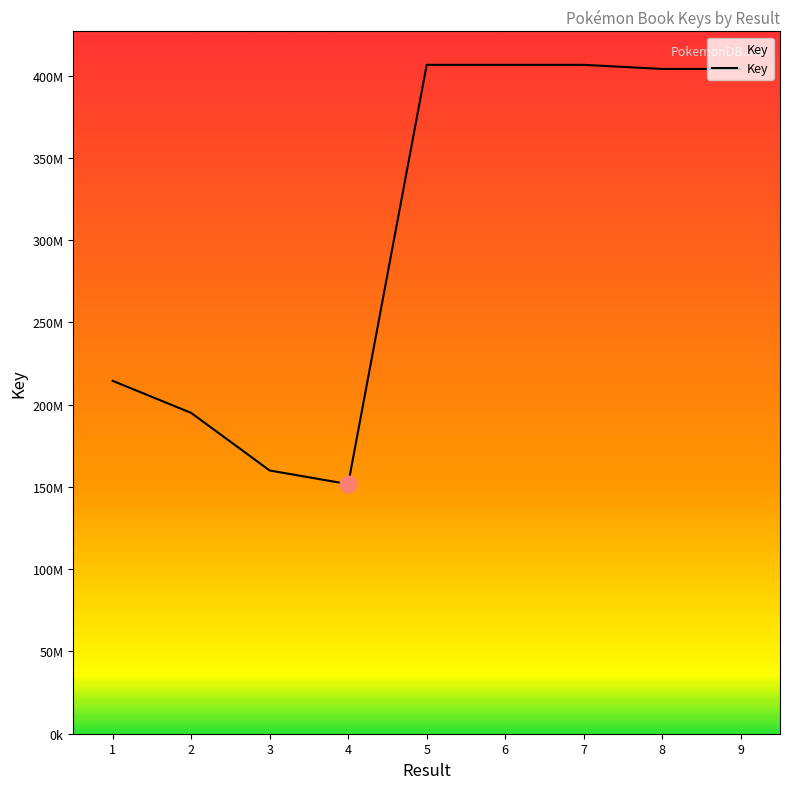

Is this an area chart (filled region under the line)?

Yes